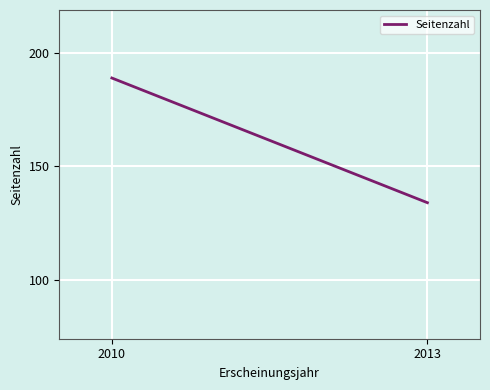

How many series are shown in this chart?

1